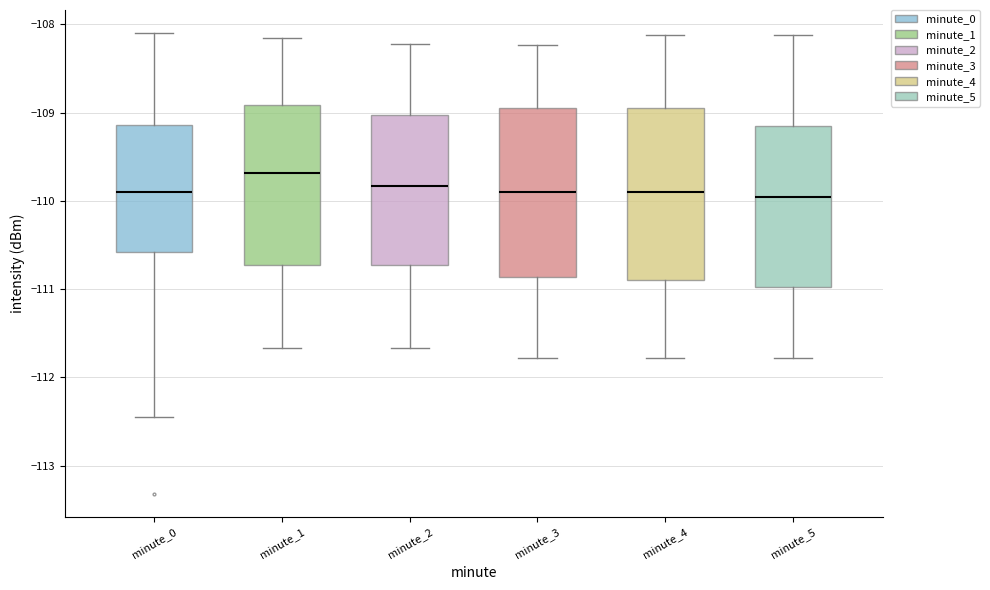

Where does the median line of the box for minute_0 sit on the y-axis? The values are not printed on the chart, so give them approximately, as read against the axis.

-109.9